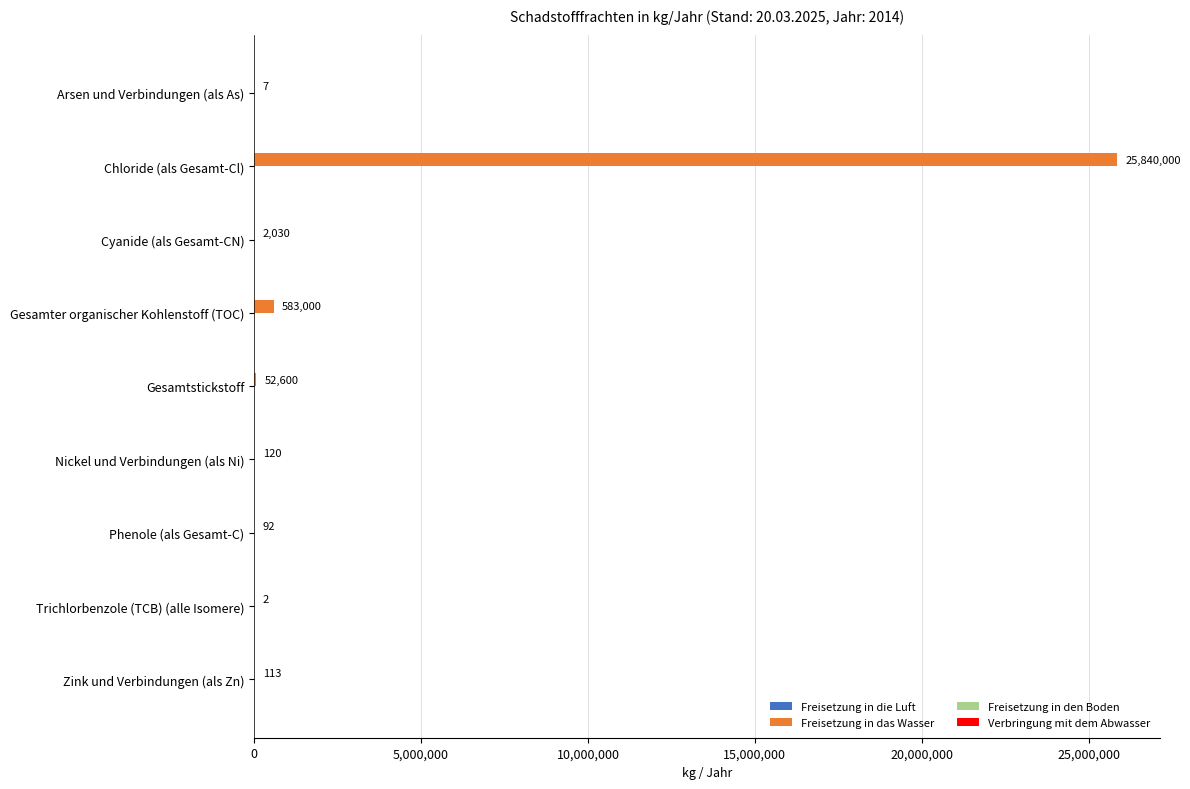

What is the sum of all values?

26477964